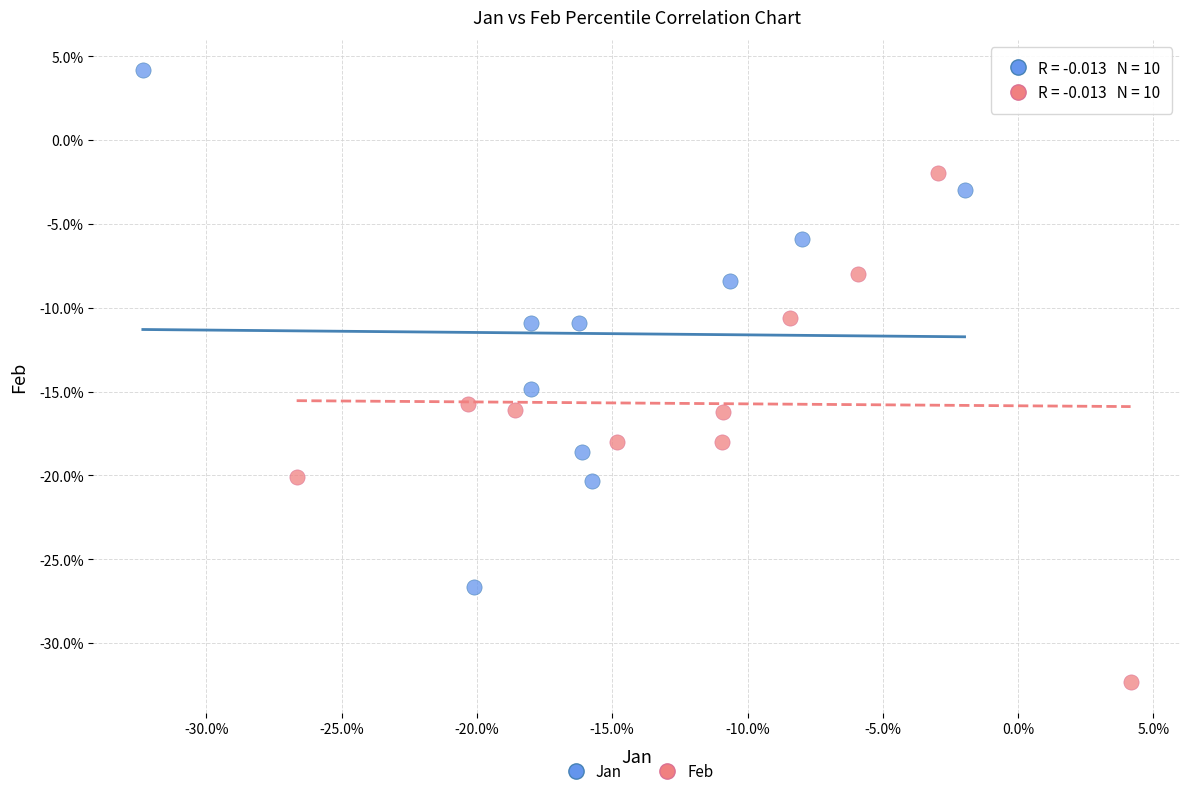

What are all the series names shown in the legend?

Jan, Feb